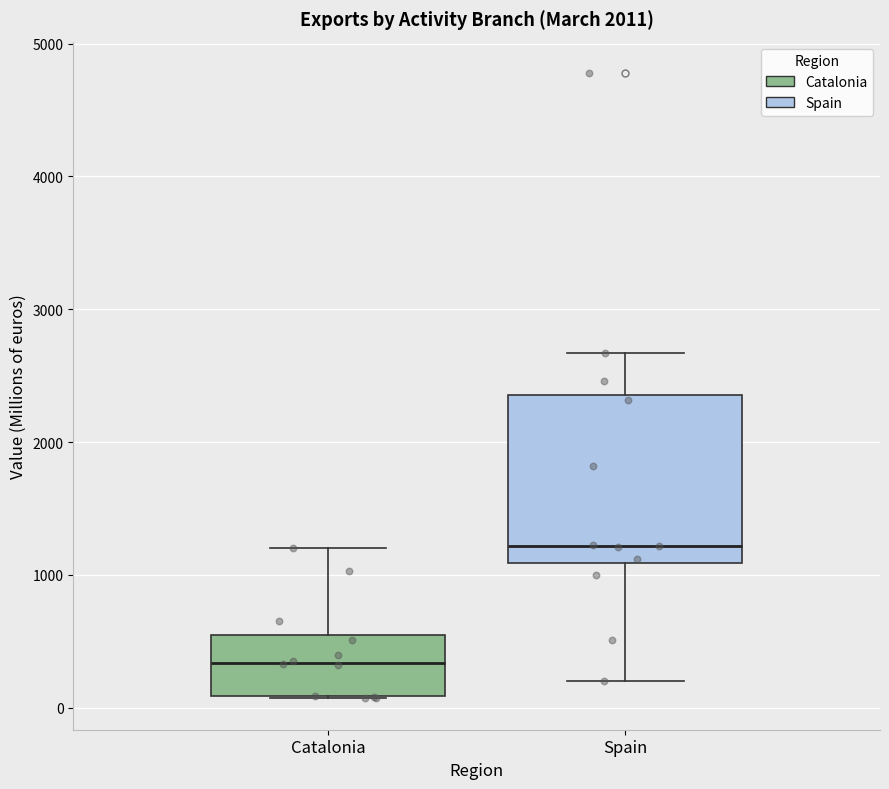

Reading left to right, transcribe this box plot: for each box, give where its median line is, the range the box spans, and where its two whiskers end, as read against the y-axis. The values are not printed on the chart, so give them approximately, as read against the axis.

Catalonia: median 300, box 100 to 500, whiskers 100 to 1200
Spain: median 1200, box 1100 to 2400, whiskers 200 to 2700